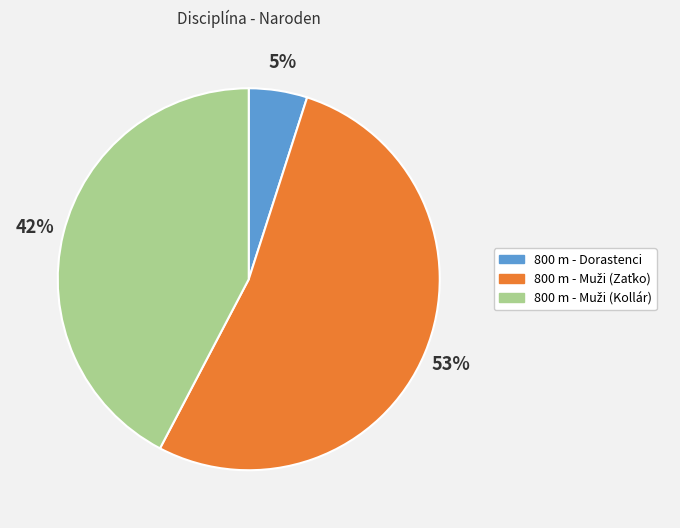

Is it true that 800 m - Dorastenci is 5% of the pie?

True